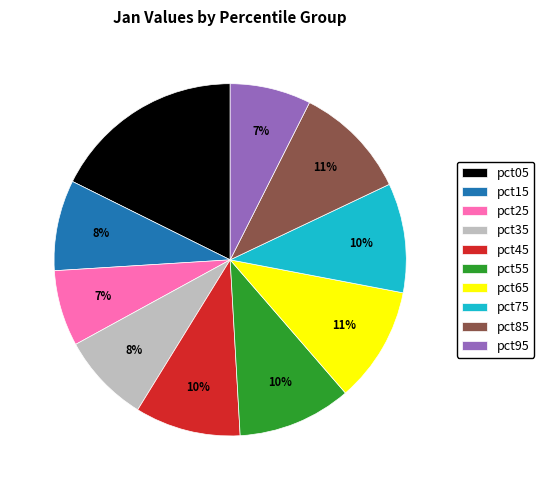

Does any single category account for the majority?

No